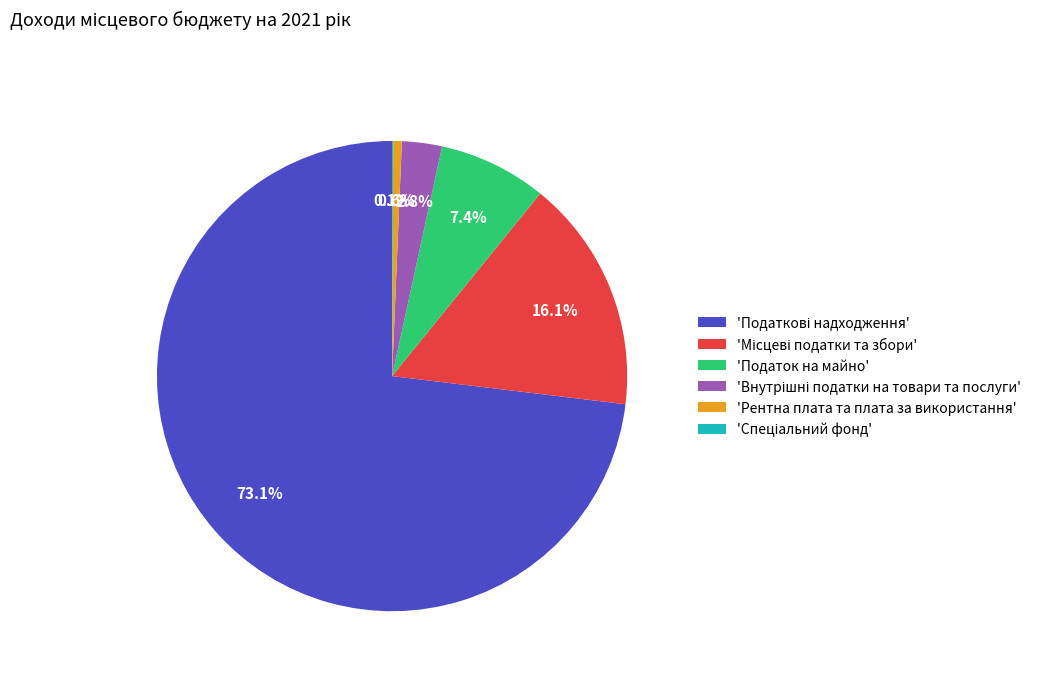

Is there a majority slice in this chart?

Yes